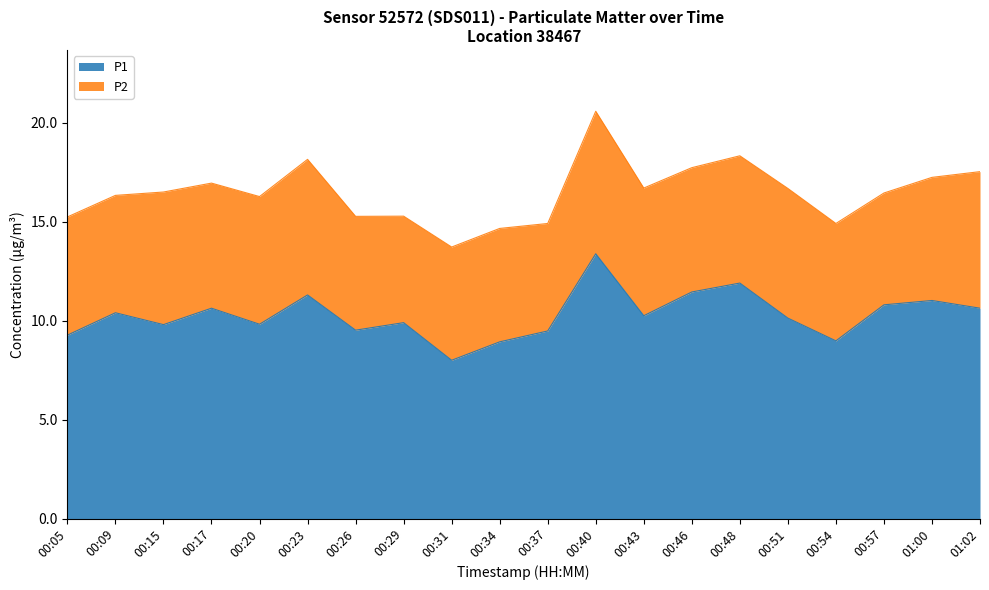

What is the change in value from 00:26 to 00:29?

+0.4